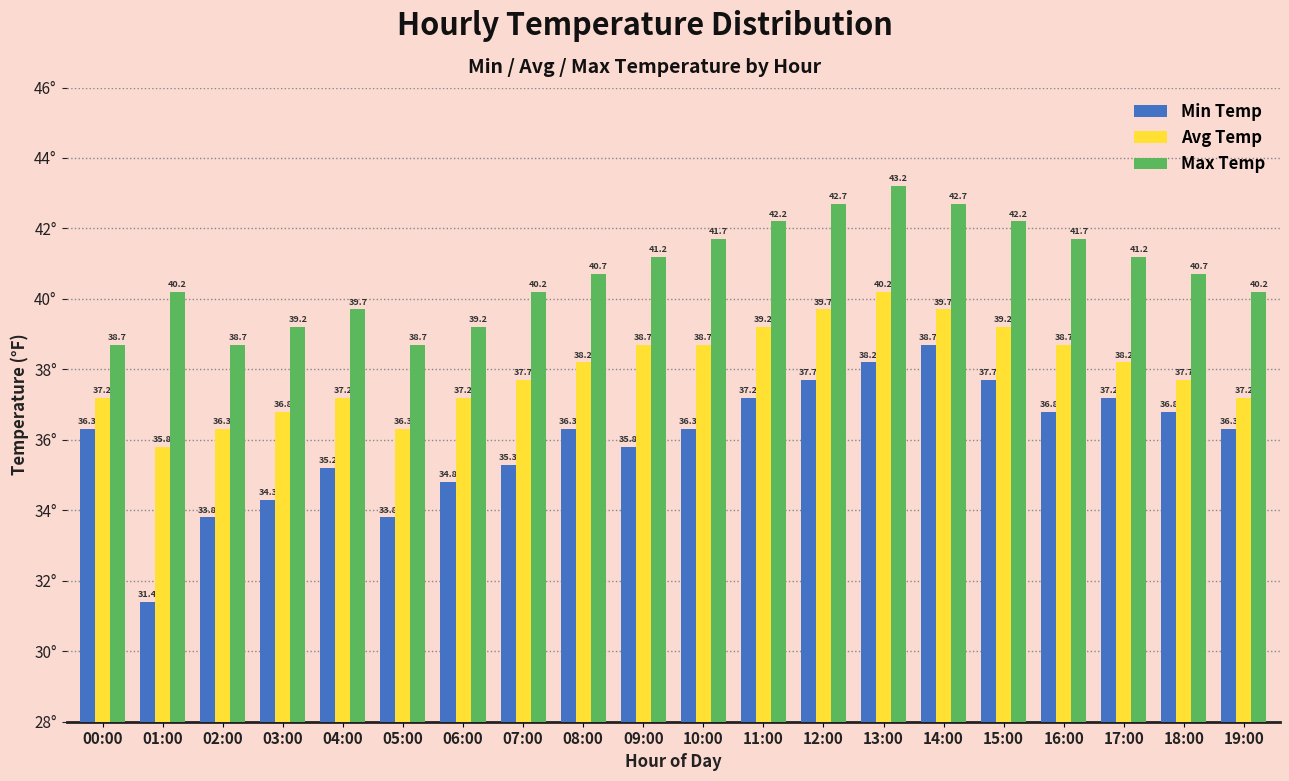

What is the label of the 19th bar from the right?

01:00